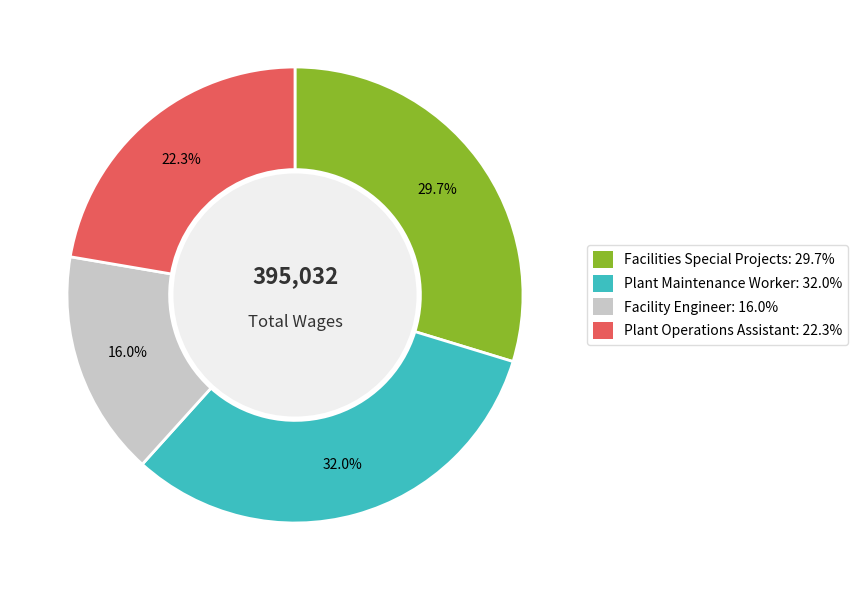

Count the number of slices in the pie.

4